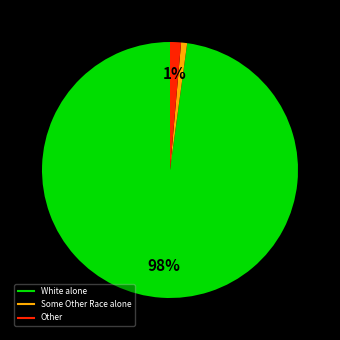

To the nearest percent, what is the difference between the largest and smallest slice percentages?

97%